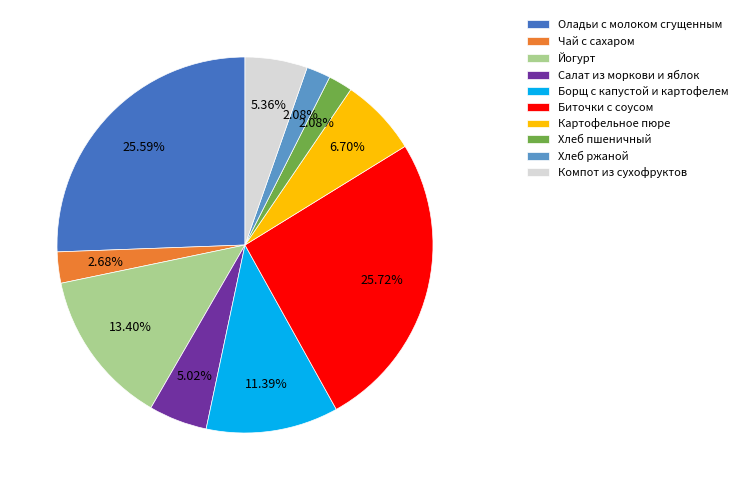

How many slices are in this pie chart?

10